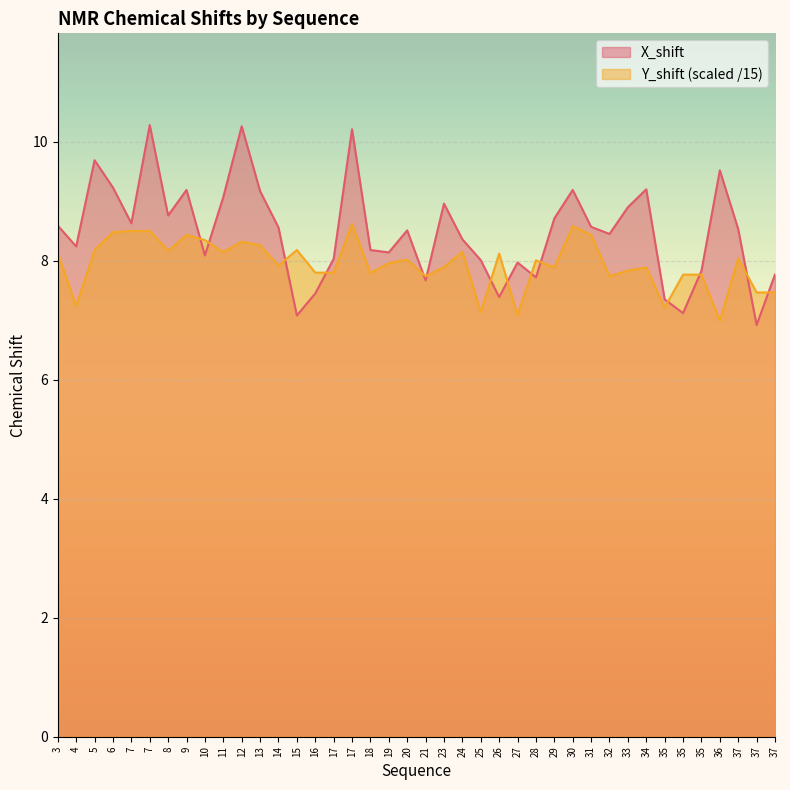

What is the difference between the Y_shift values at 21 and 4?

0.5